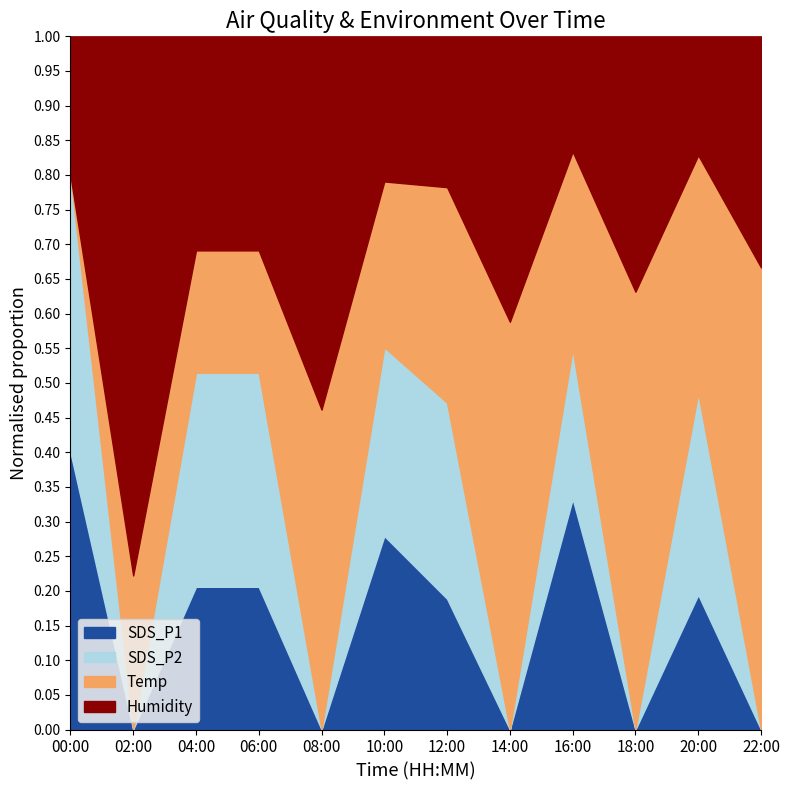

What is the sum of all Humidity values?

1198.8